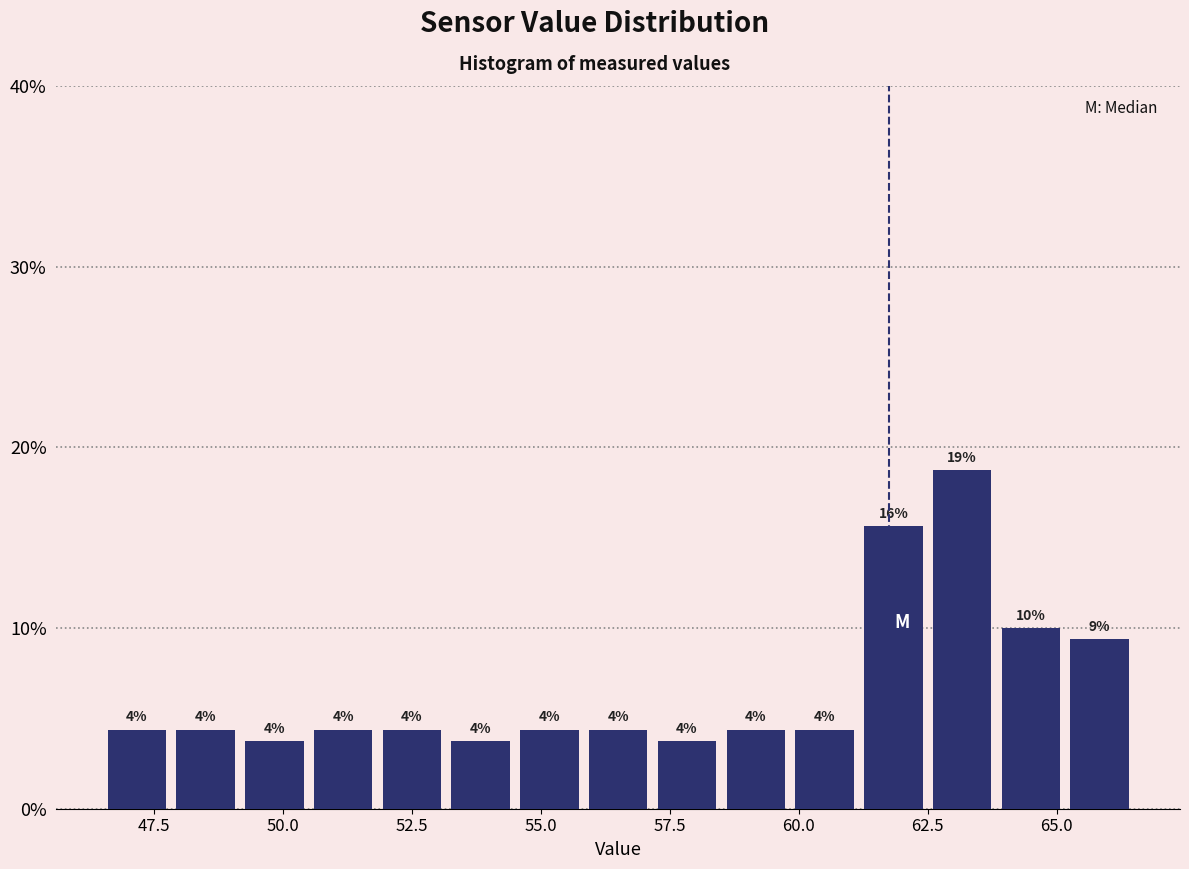

Read against the x-axis, roughly where is the centre of the tallest bar?

63.0